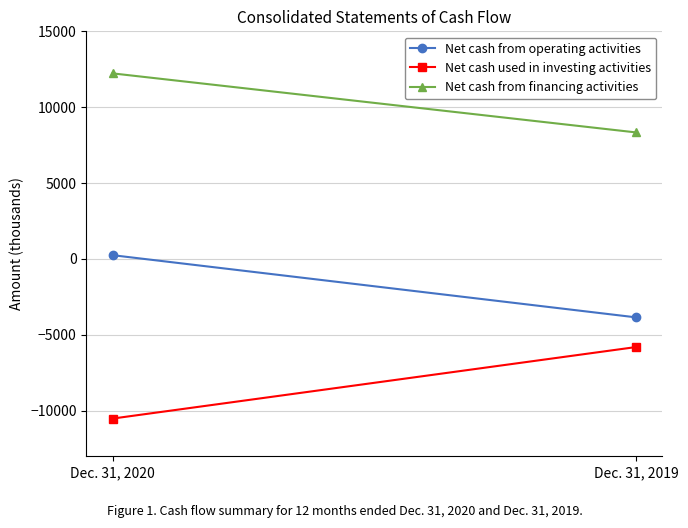

Which series has the largest total across all categories?

Net cash from financing activities